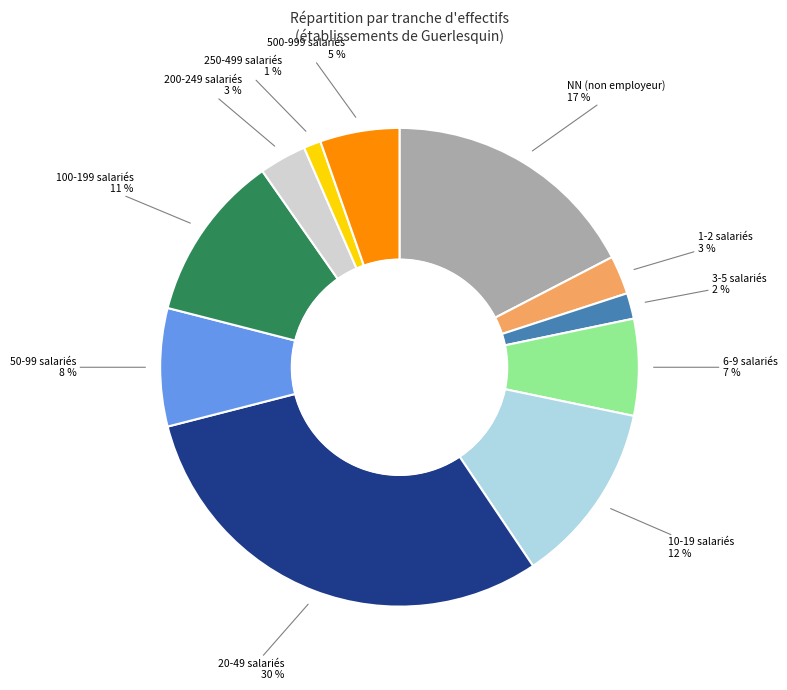

Is there a majority slice in this chart?

No